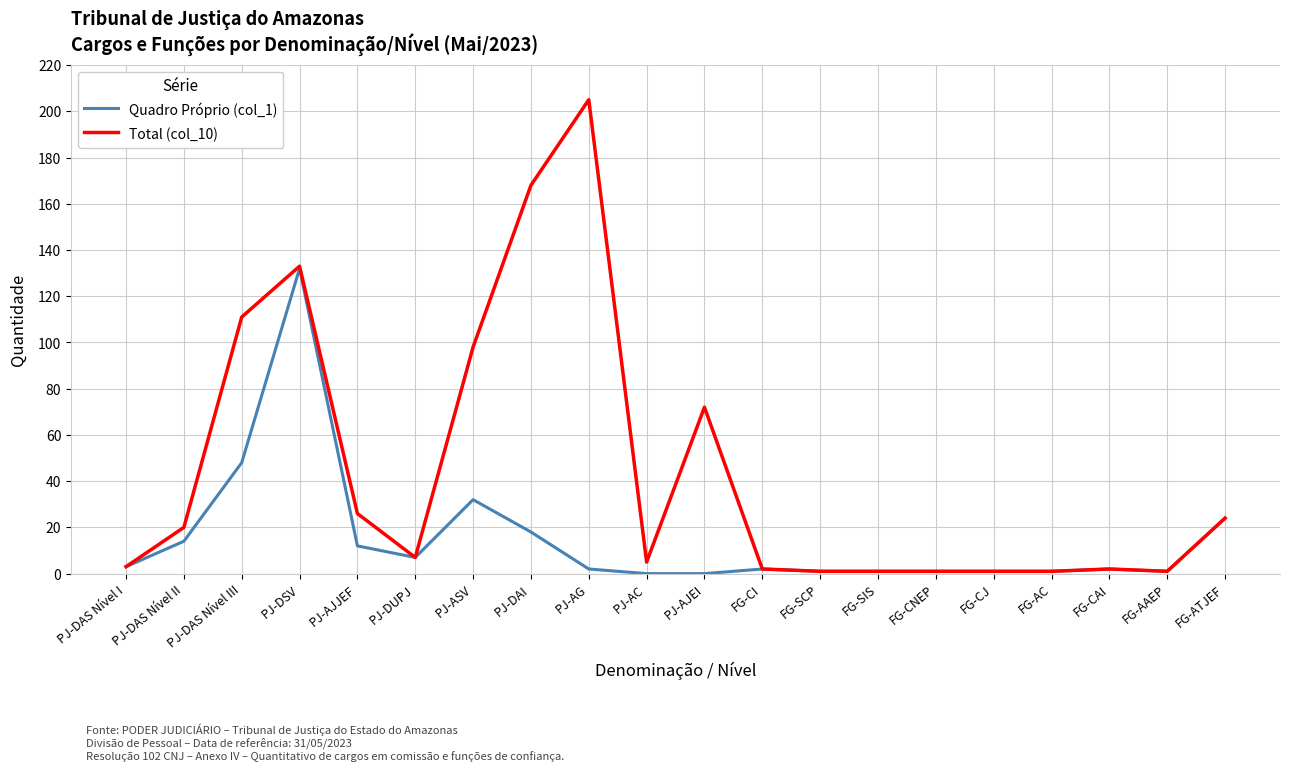

What is the approximate value of Total (col_10) at PJ-DAS Nível II, to the nearest 10?

20